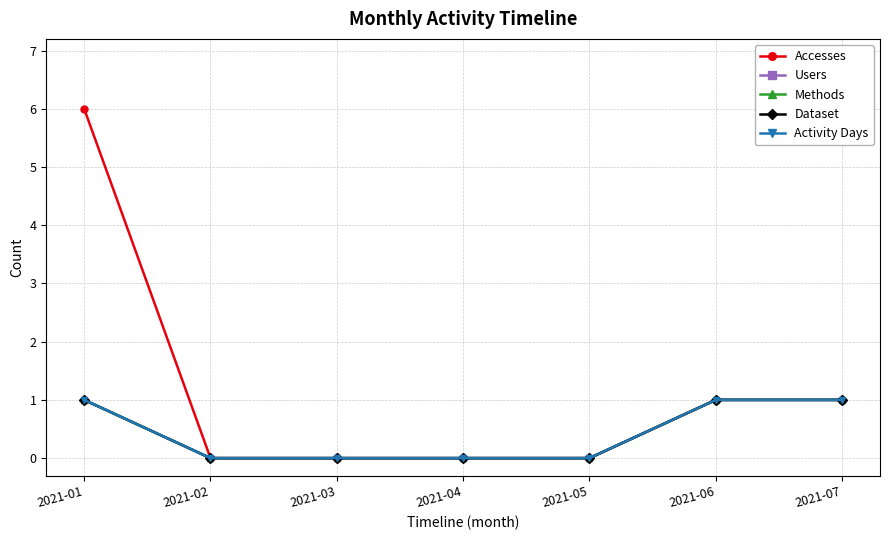

How many values in Methods are above zero?

3